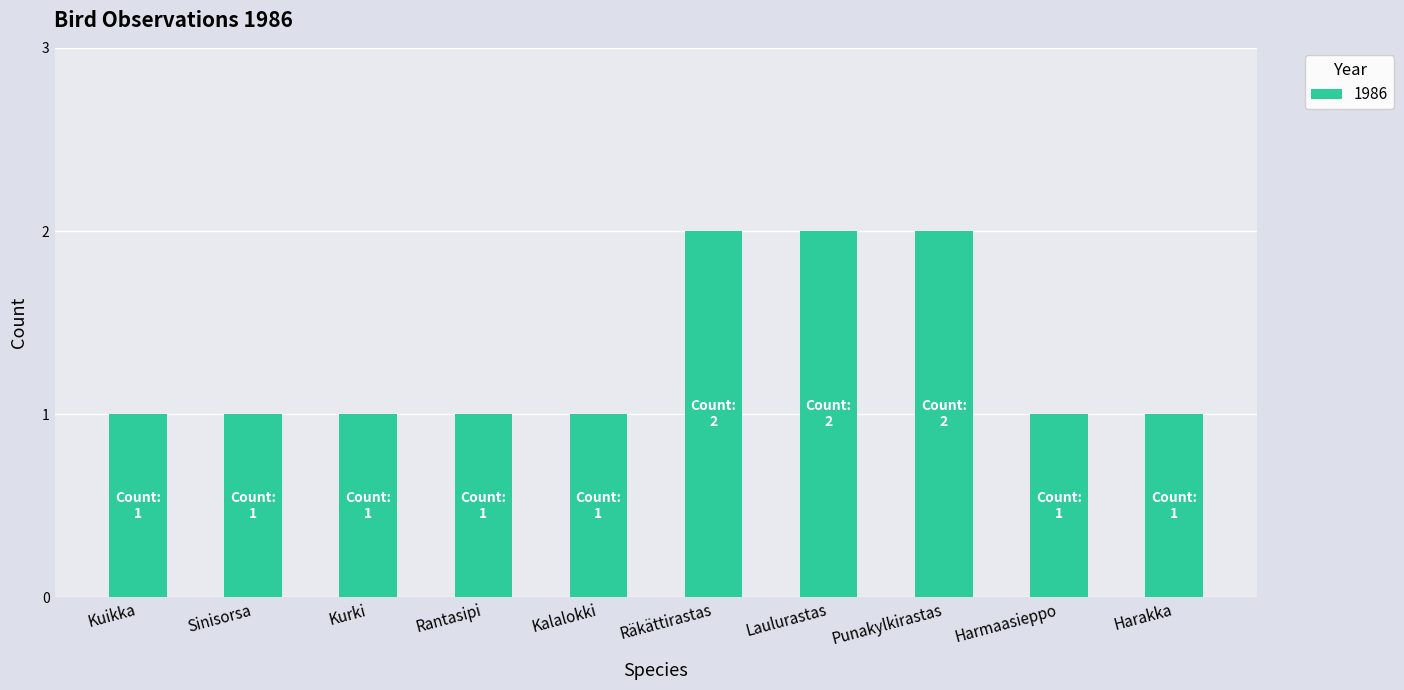

What is the label of the 8th bar from the left?

Punakylkirastas